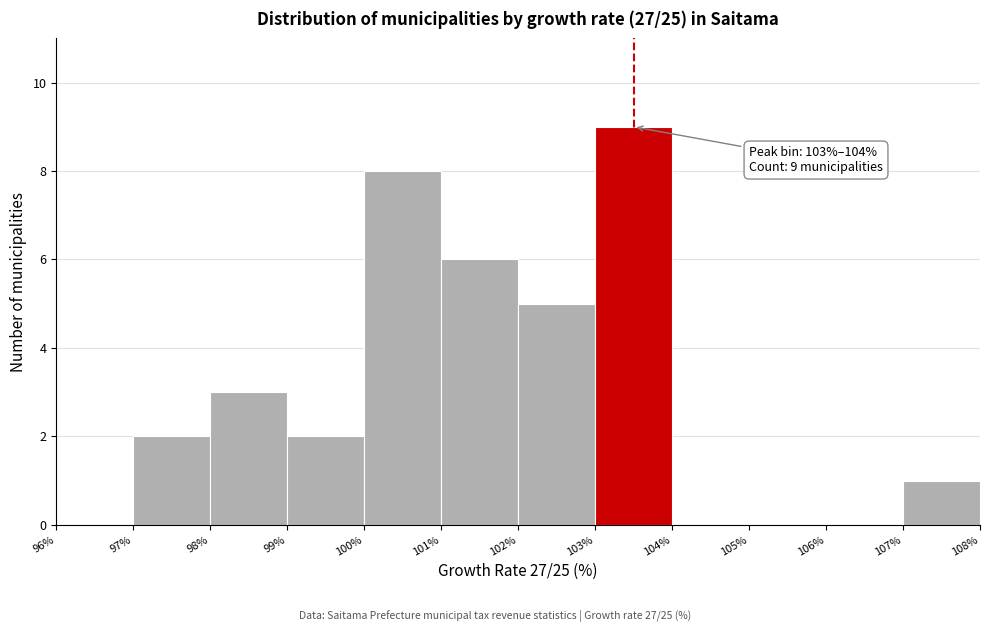

Which range on the x-axis has the tallest bar?

103% to 104%